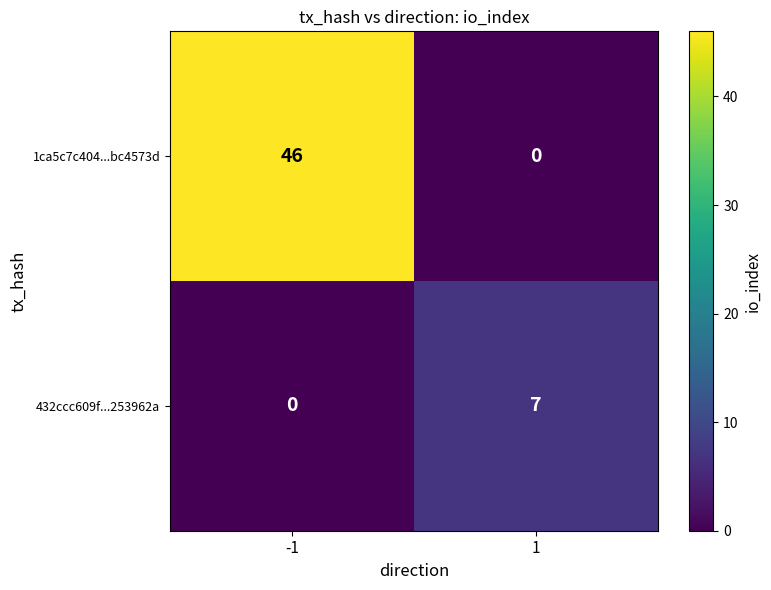

What is the difference between the highest and lowest values at 1?

7